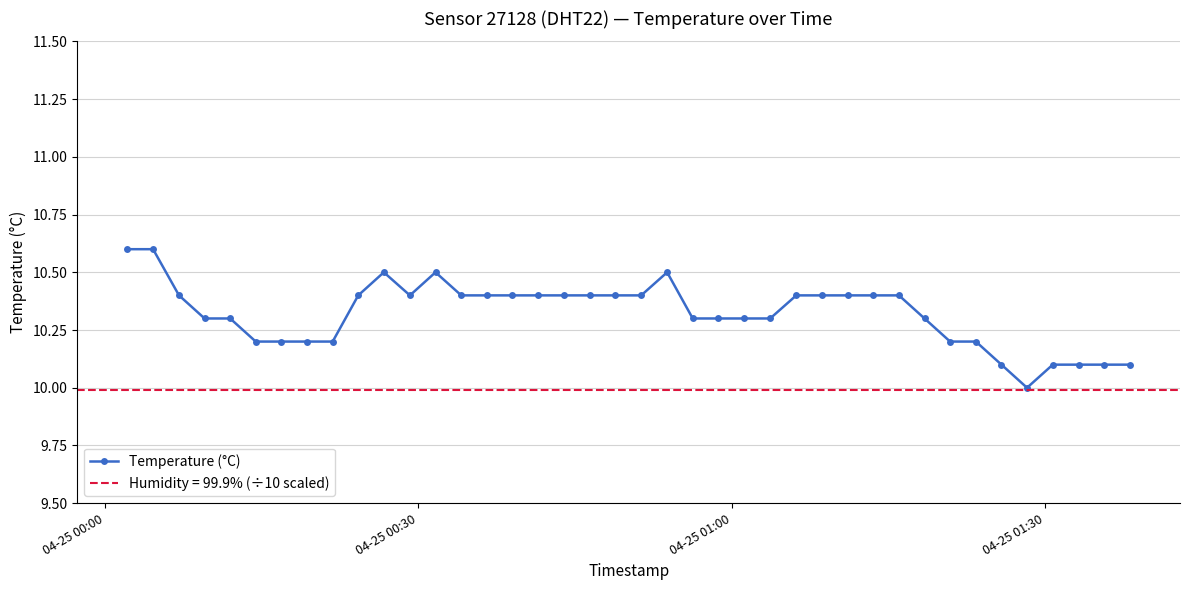

What is the lowest value of the Temperature (°C) series?

10.0